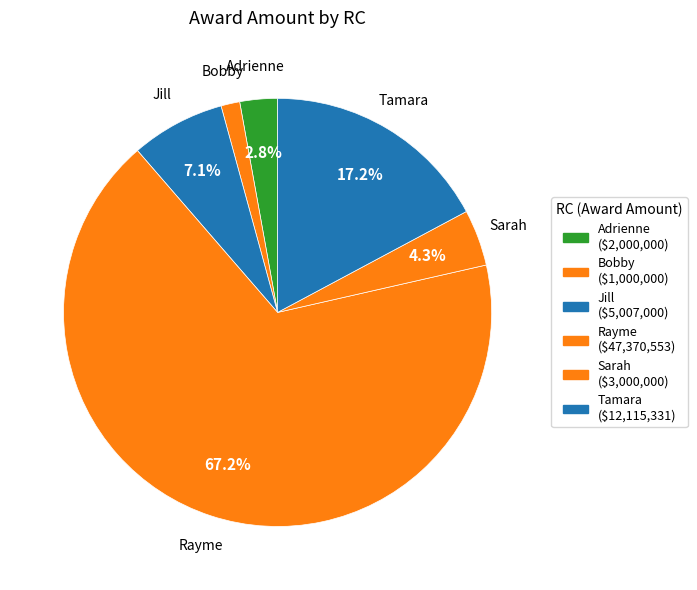

What is the largest slice in the pie chart?

Rayme